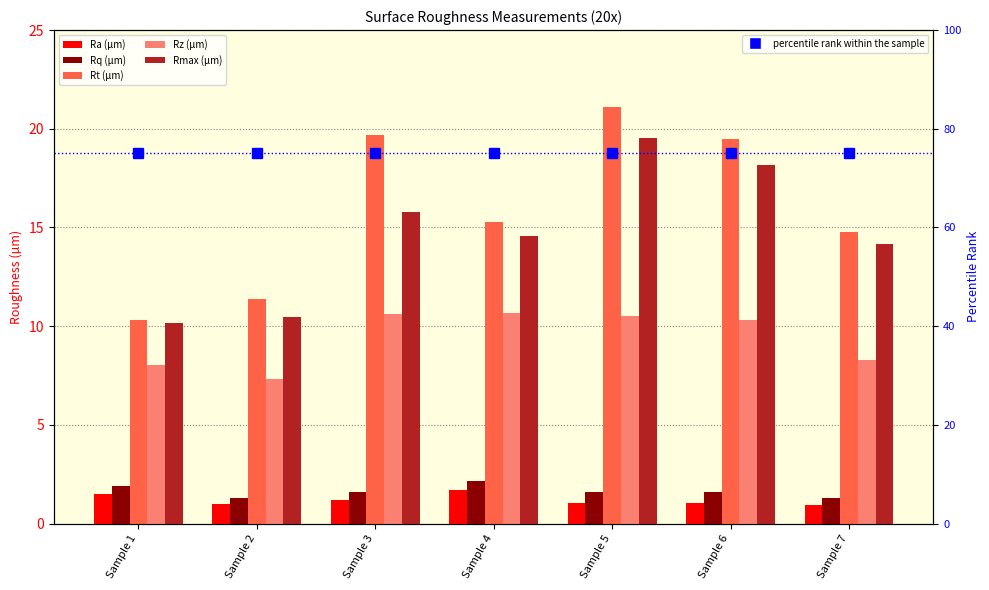

At which label does Rq (µm) reach its minimum?

Sample 7